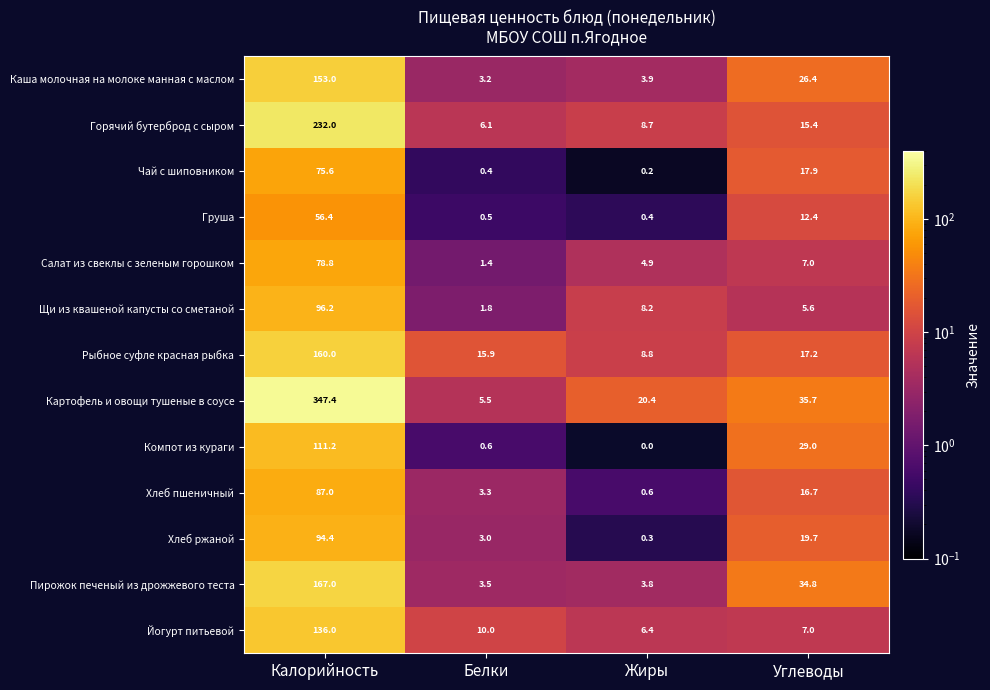

True or false: Пирожок печеный из дрожжевого теста has a value of 47.1 at Углеводы.

False